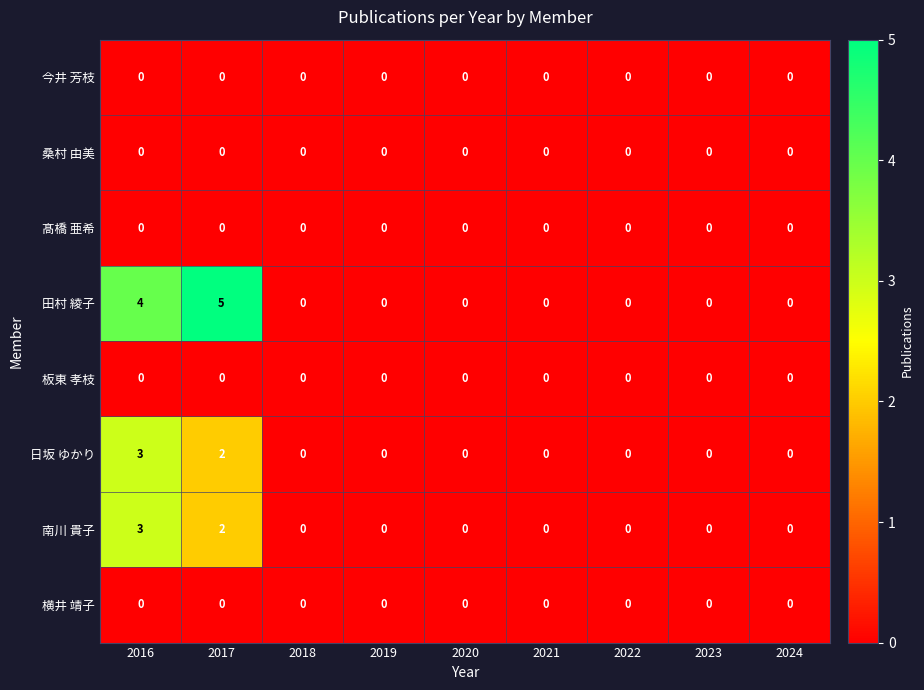

At which category is the sum across all series the highest?

2016